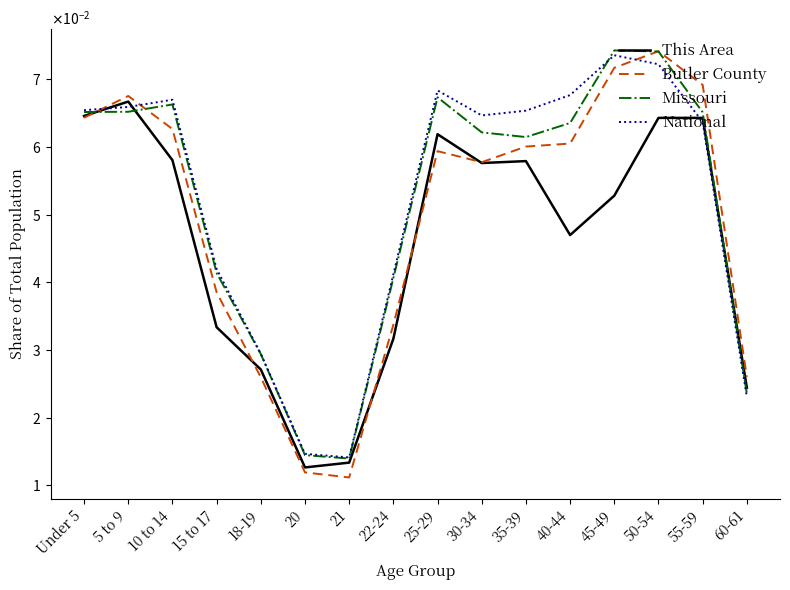

Reading left to right, list all the values displayed in this chart.

This Area: Under 5=0.1	5 to 9=0.1	10 to 14=0.1	15 to 17=0.0	18-19=0.0	20=0.0	21=0.0	22-24=0.0	25-29=0.1	30-34=0.1	35-39=0.1	40-44=0.0	45-49=0.1	50-54=0.1	55-59=0.1	60-61=0.0
Butler County: Under 5=0.1	5 to 9=0.1	10 to 14=0.1	15 to 17=0.0	18-19=0.0	20=0.0	21=0.0	22-24=0.0	25-29=0.1	30-34=0.1	35-39=0.1	40-44=0.1	45-49=0.1	50-54=0.1	55-59=0.1	60-61=0.0
Missouri: Under 5=0.1	5 to 9=0.1	10 to 14=0.1	15 to 17=0.0	18-19=0.0	20=0.0	21=0.0	22-24=0.0	25-29=0.1	30-34=0.1	35-39=0.1	40-44=0.1	45-49=0.1	50-54=0.1	55-59=0.1	60-61=0.0
National: Under 5=0.1	5 to 9=0.1	10 to 14=0.1	15 to 17=0.0	18-19=0.0	20=0.0	21=0.0	22-24=0.0	25-29=0.1	30-34=0.1	35-39=0.1	40-44=0.1	45-49=0.1	50-54=0.1	55-59=0.1	60-61=0.0